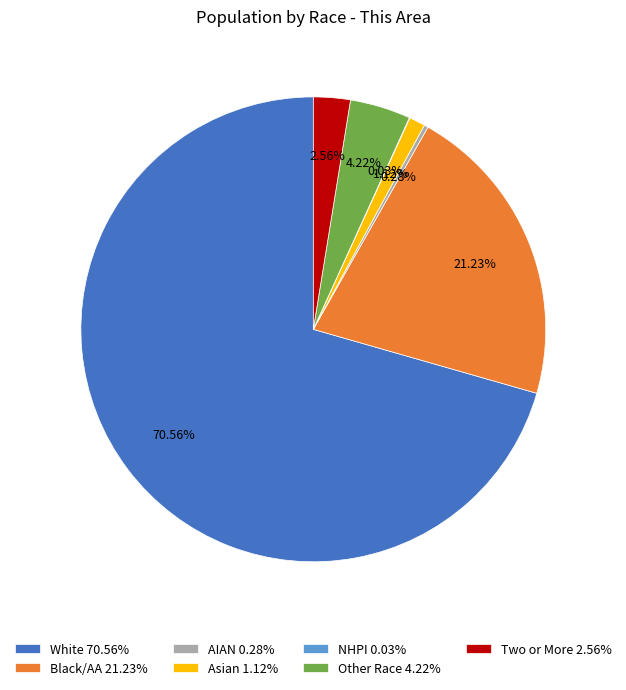

Does any single category account for the majority?

Yes